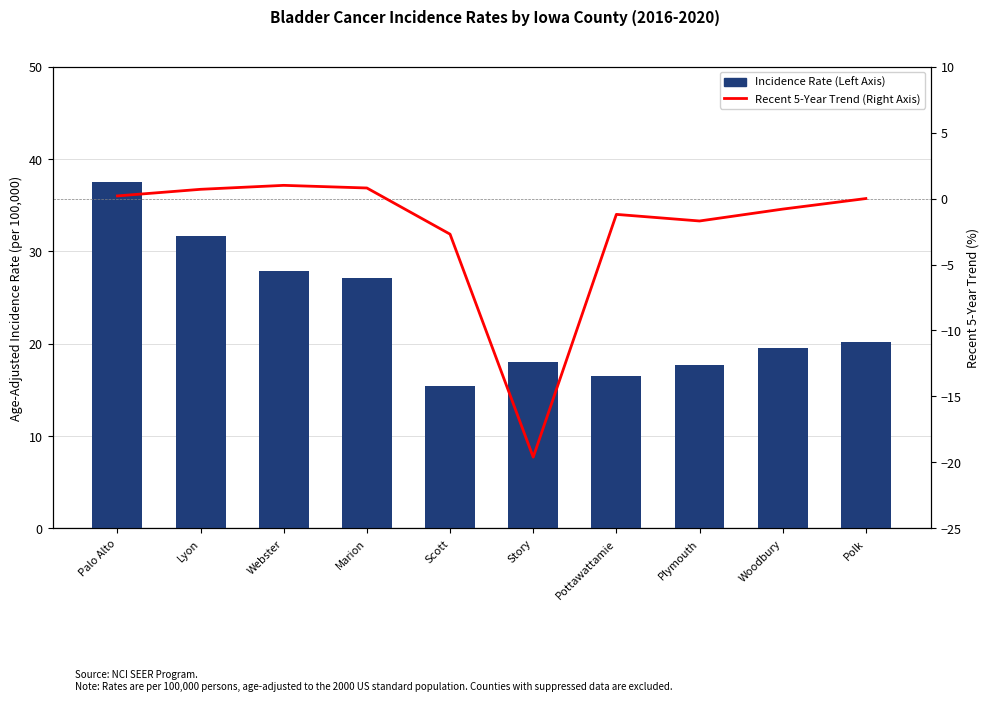

How many groups of bars are there?

10